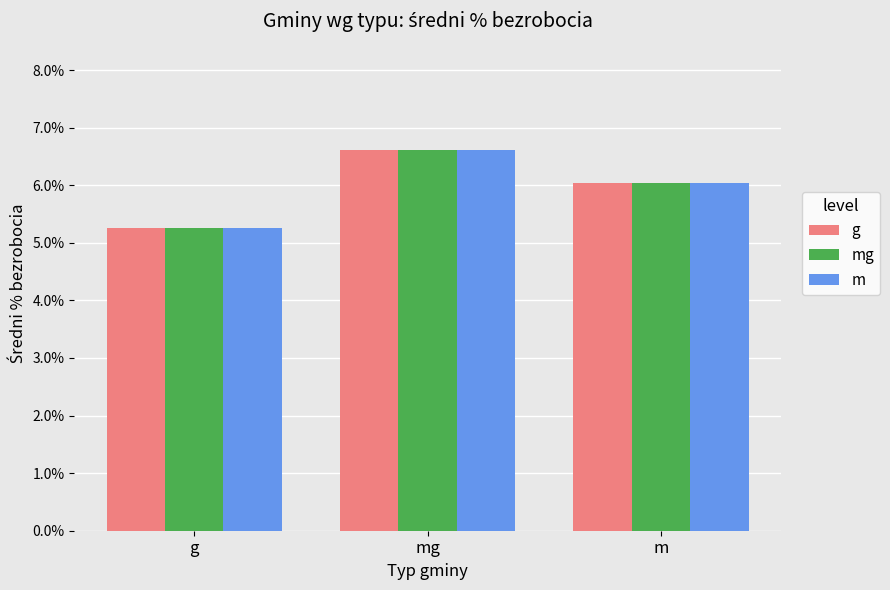

At which label is m closest to 5?

g